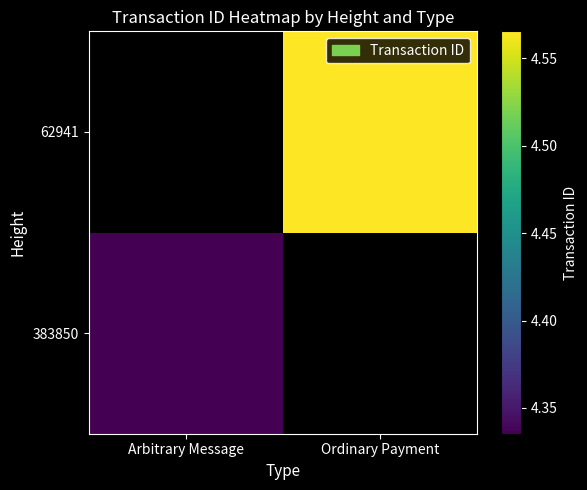

Count the number of categories in the chart.

2